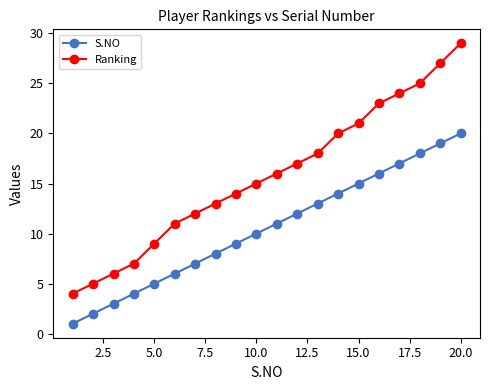

How many lines are shown in the chart?

2